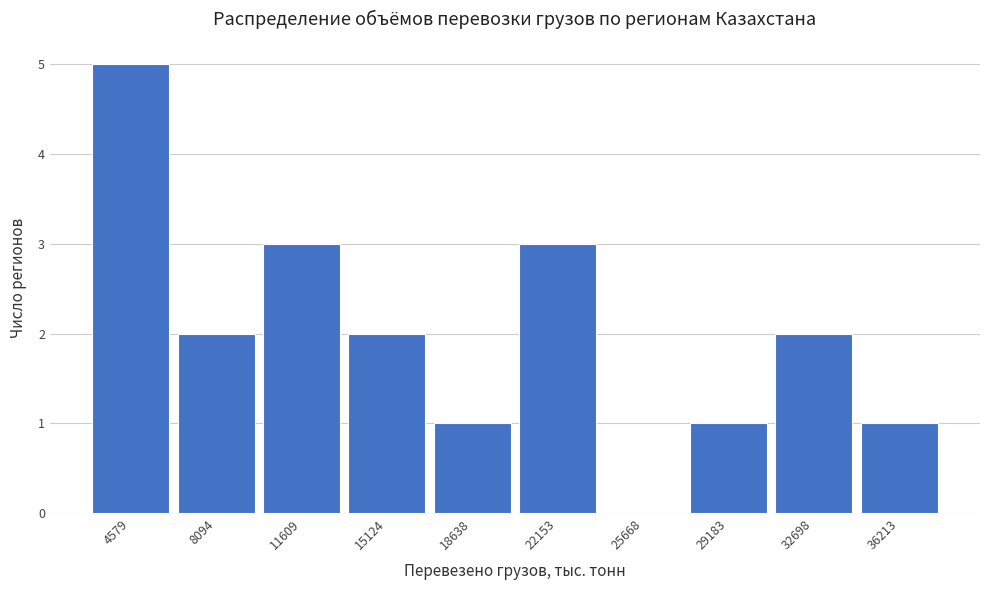

Reading left to right, what are all the values shown in this chart?

4579=5	8094=2	11609=3	15124=2	18638=1	22153=3	25668=0	29183=1	32698=2	36213=1